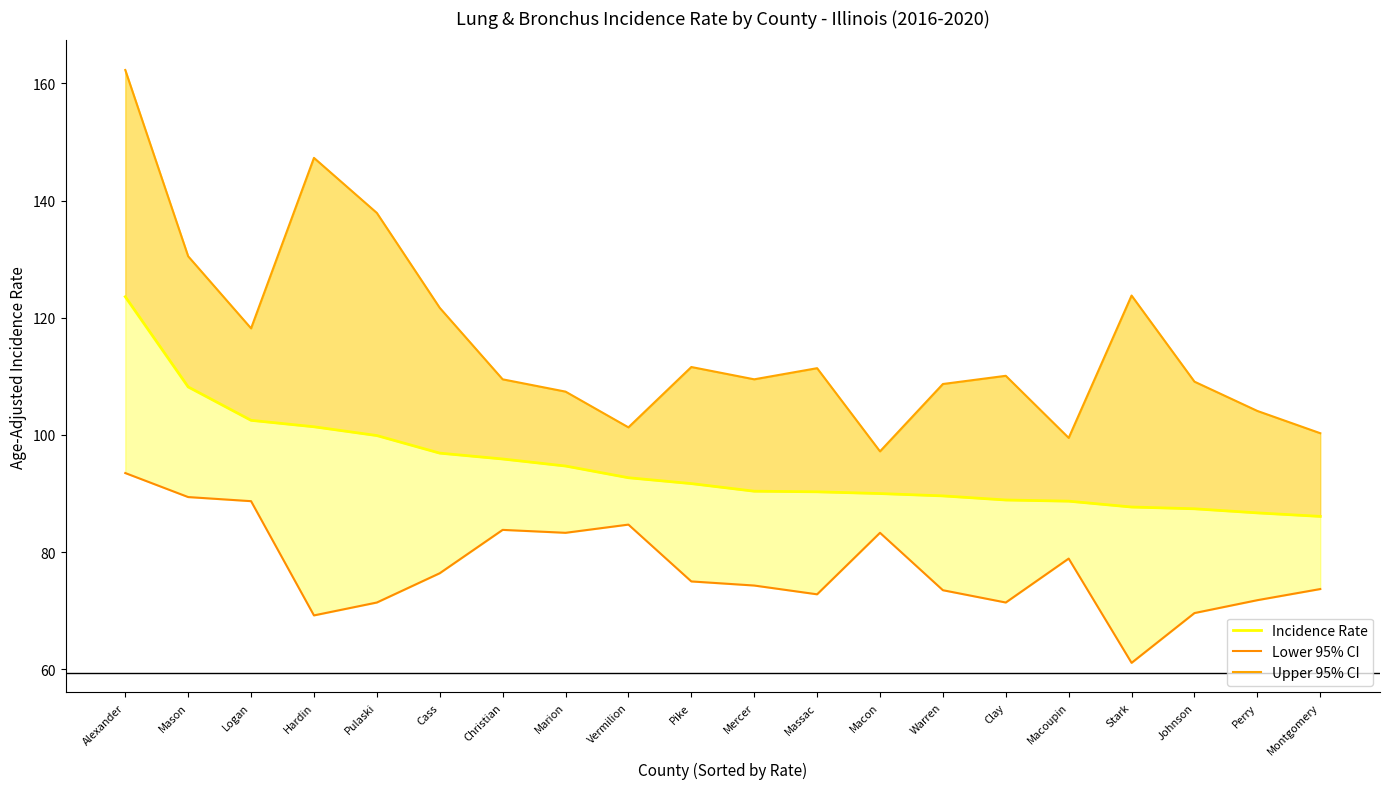

Which series has the largest total across all categories?

Upper 95% CI